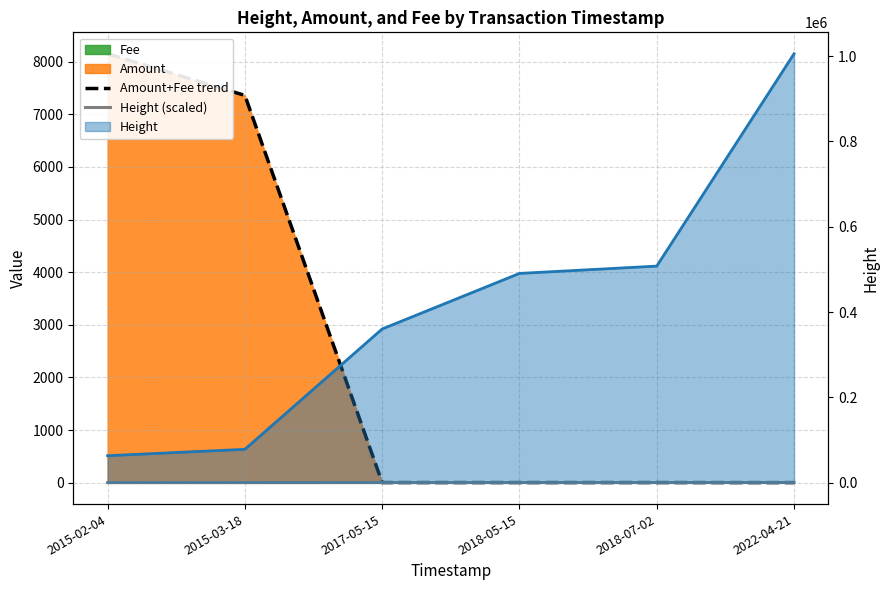

What is the label of the 4th point from the right?

2017-05-15